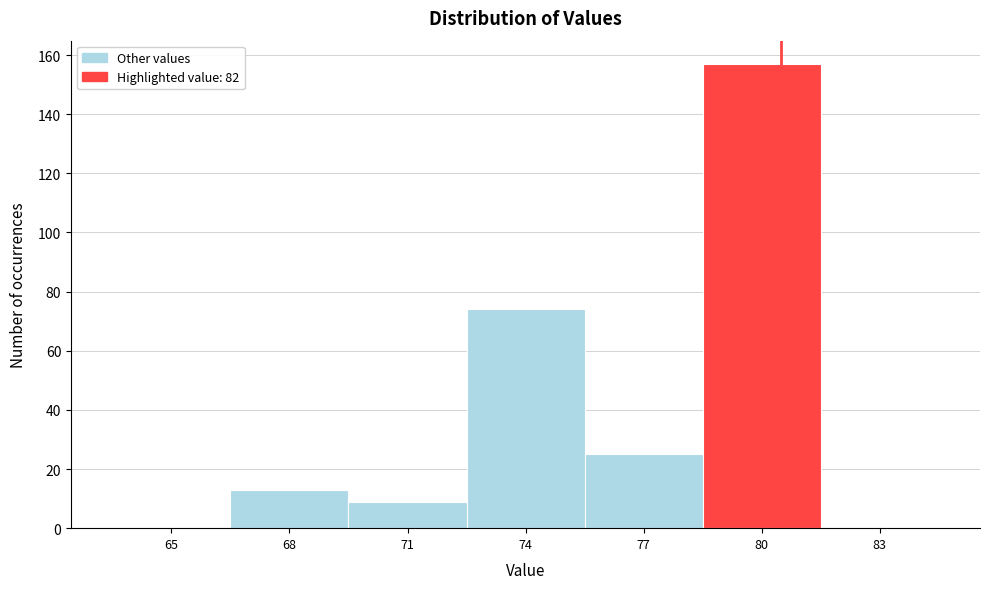

Reading left to right, what are all the values shown in this chart?

65=0	68=13	71=9	74=74	77=25	80=157	83=0